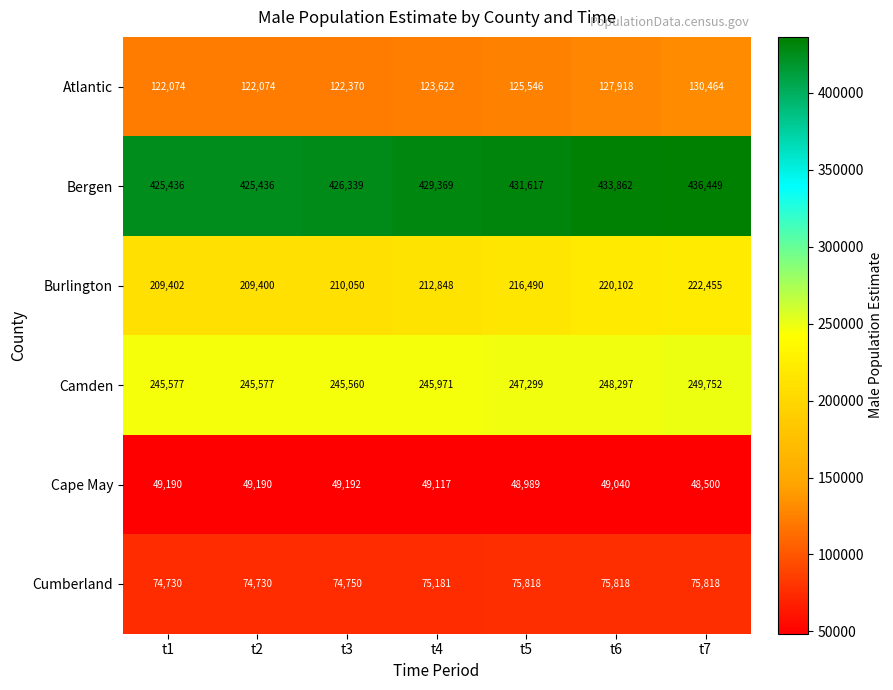

At how many categories does at least one series exceed 141649?

7